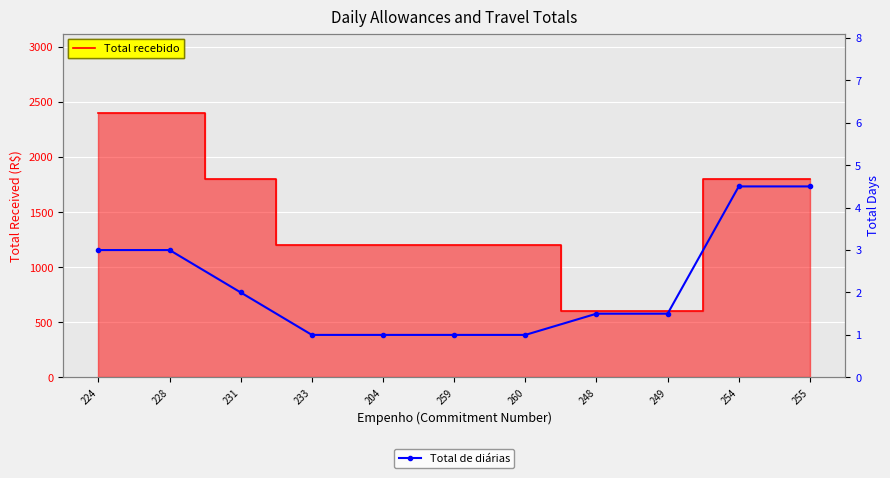

True or false: Total recebido has more than 2 interior local peaks.

False